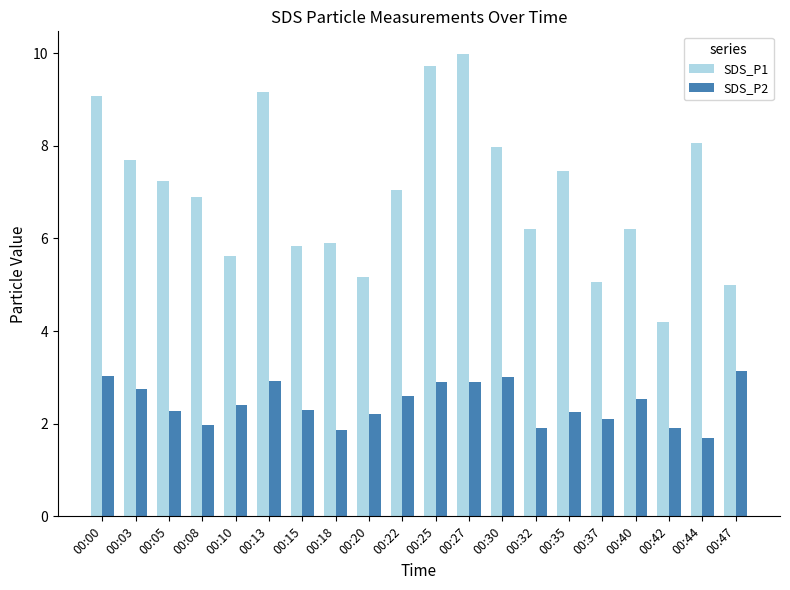

List the series in order of their overall mean, highest first.

SDS_P1, SDS_P2